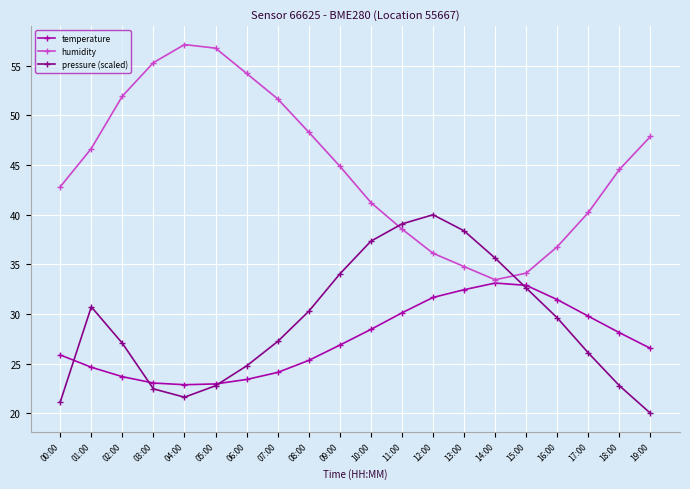

Is it true that humidity equals 56.8 at 05:00?

True